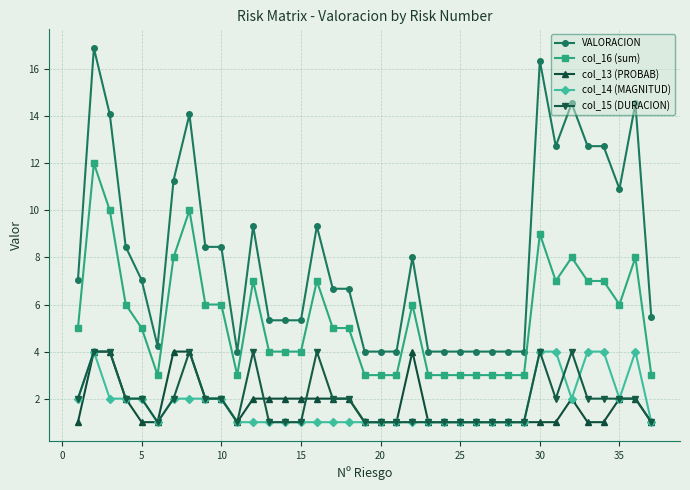

What are all the series names shown in the legend?

VALORACION, col_16 (sum), col_13 (PROBAB), col_14 (MAGNITUD), col_15 (DURACION)